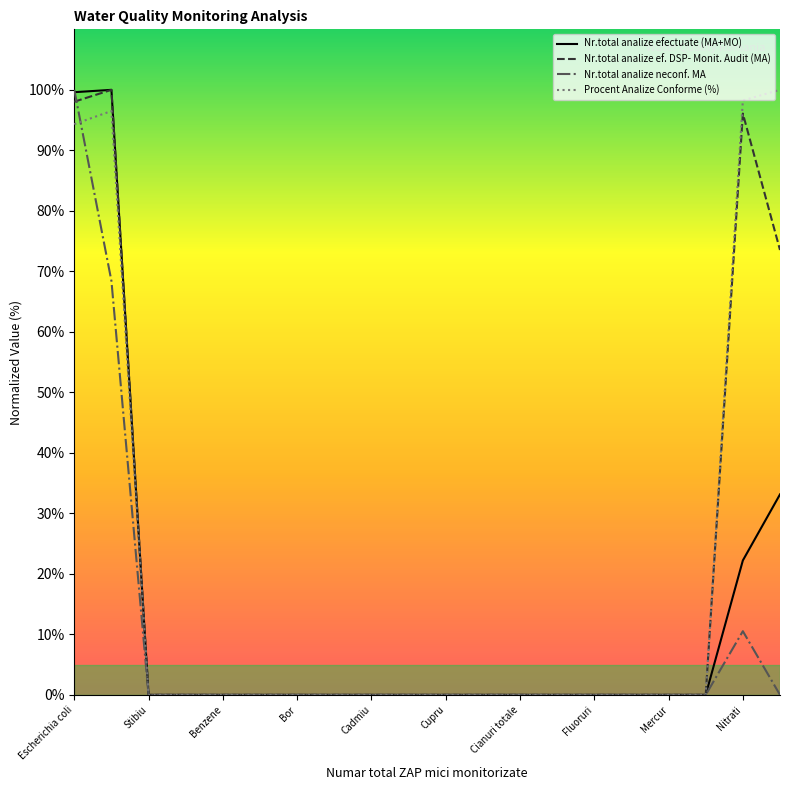

What is the maximum value shown in the chart?

100.0